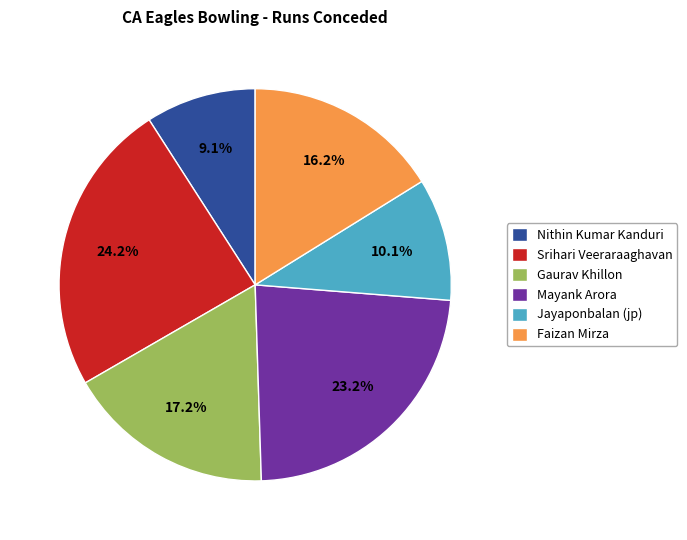

Which has a higher value, Nithin Kumar Kanduri or Jayaponbalan (jp)?

Jayaponbalan (jp)